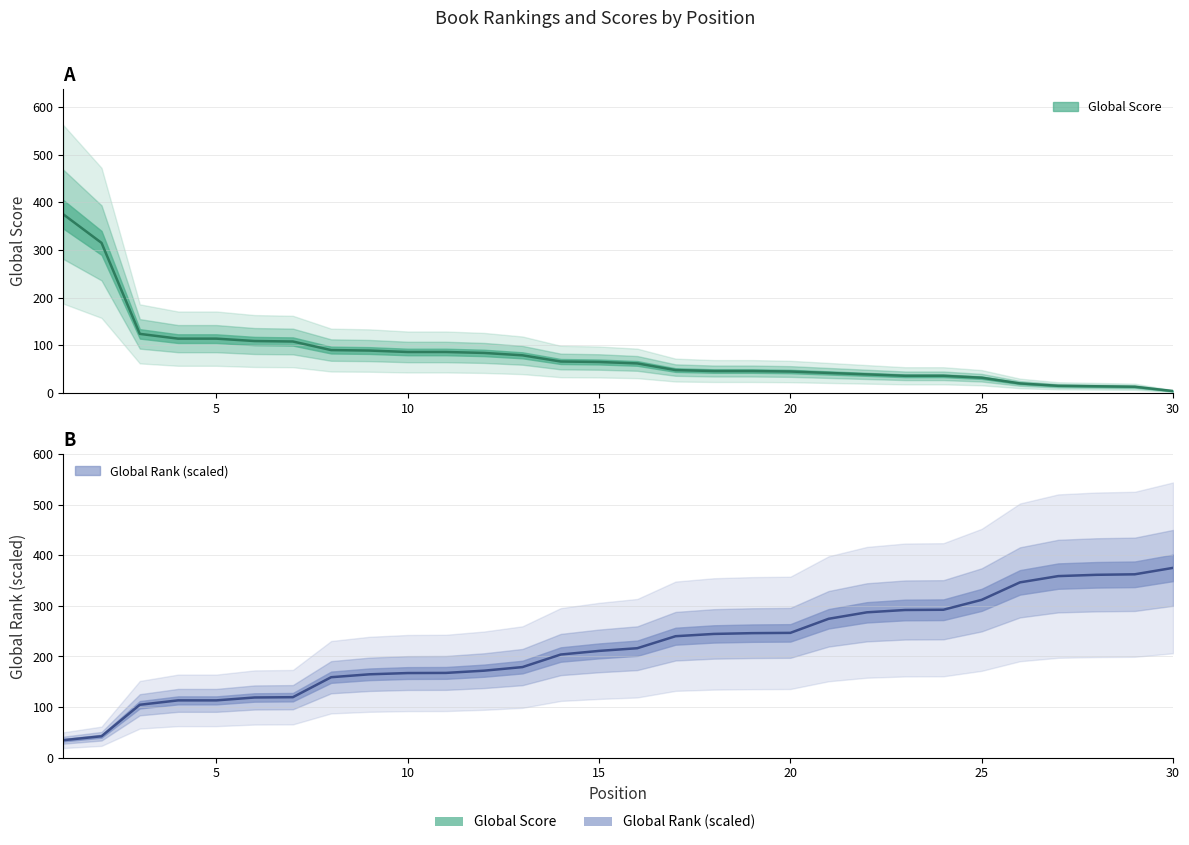

Which category has the lowest value in the Global Score series?

30